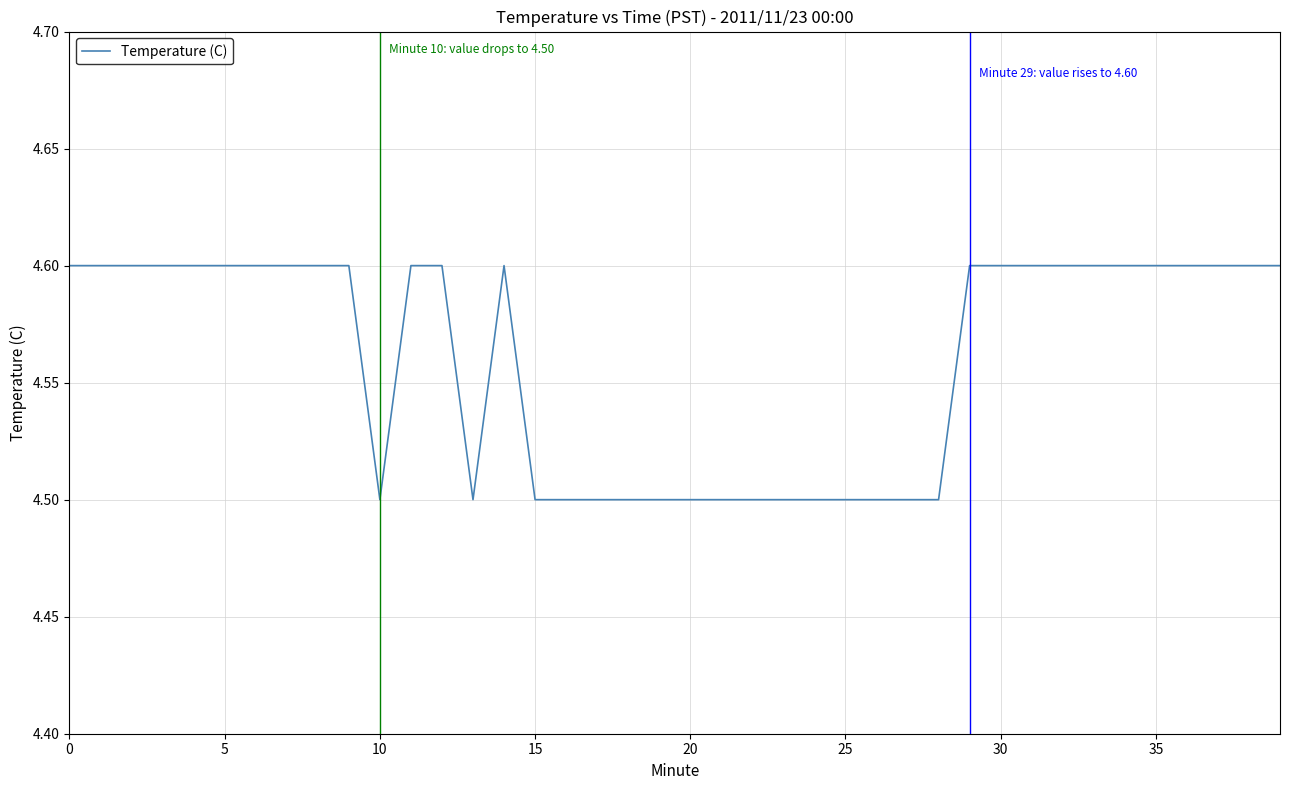

What is the maximum value shown in the chart?

4.6